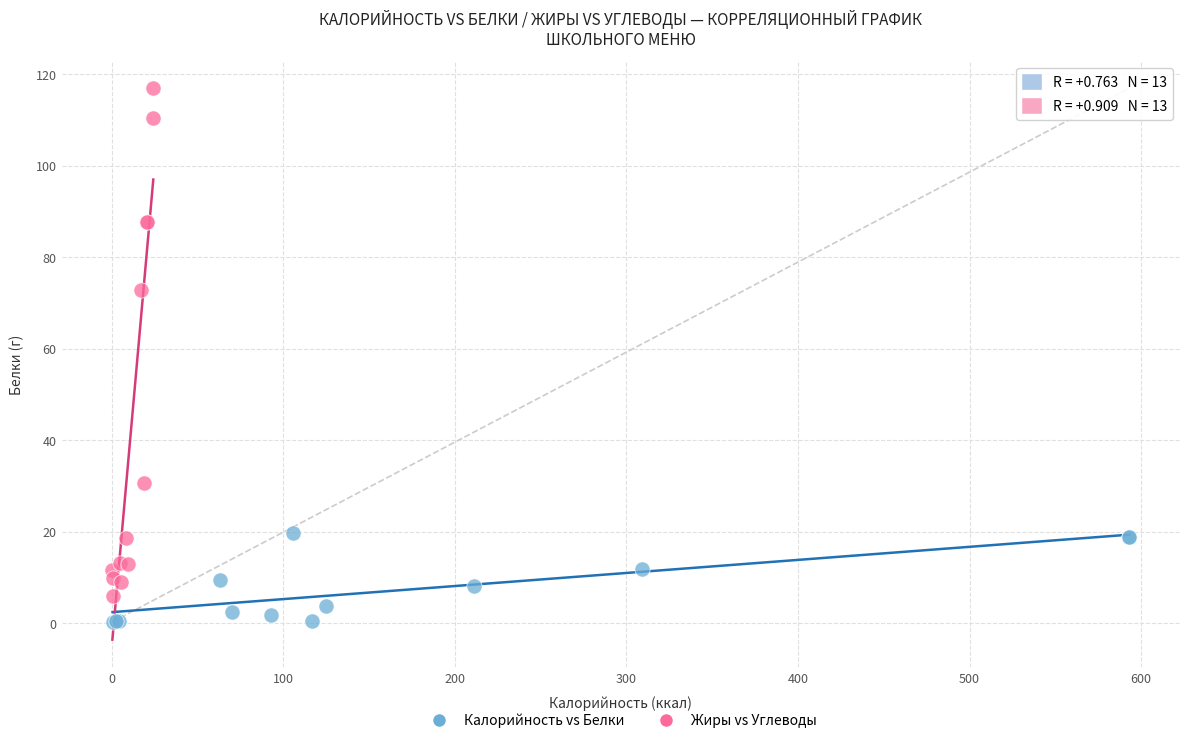

Which series contains the highest Y value?

Жиры vs Углеводы